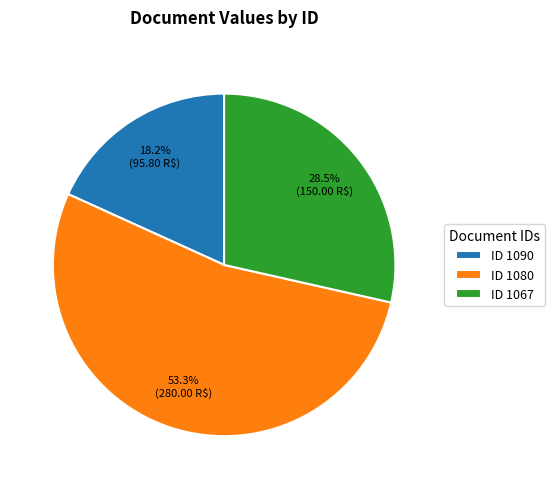

Does ID 1080 represent more than half of the total?

Yes